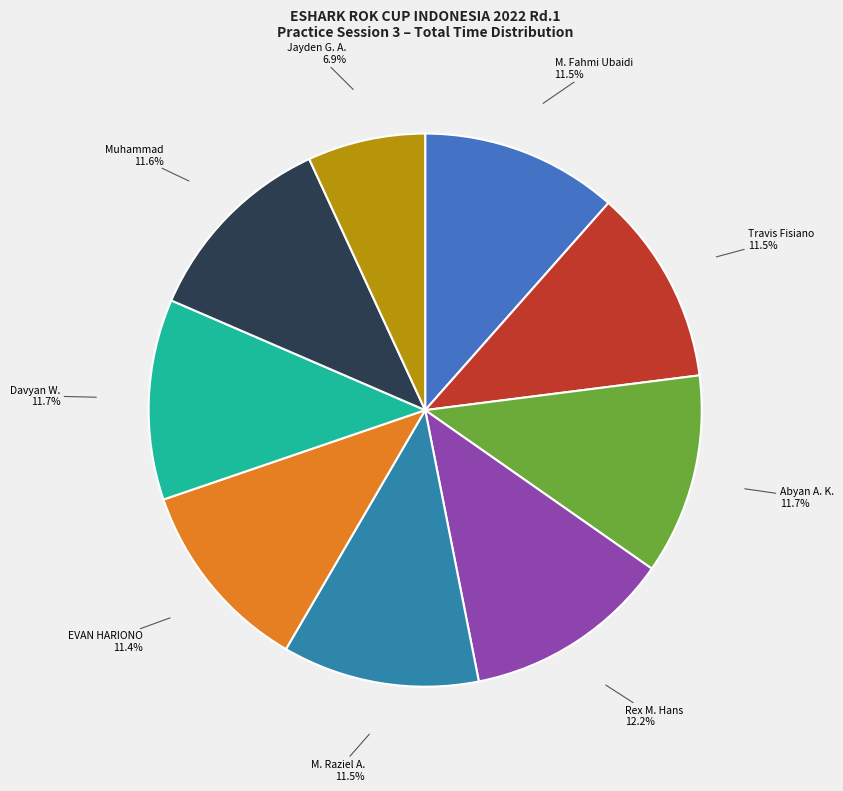

The Travis Fisiano slice represents 1% of the pie. True or false?

False